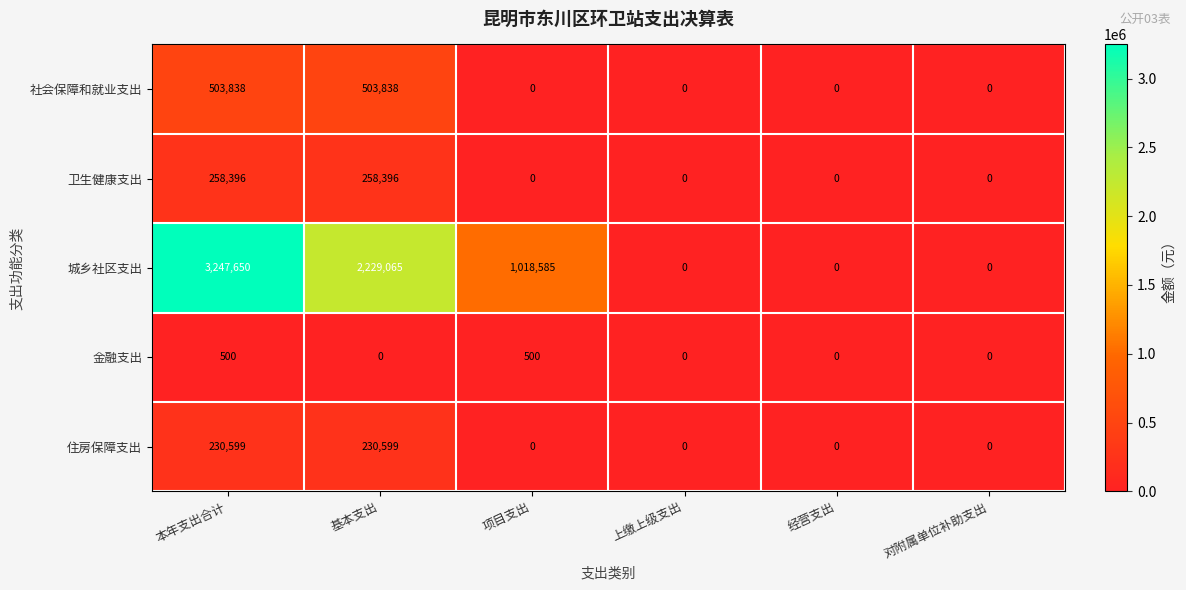

What is the difference between the maximum and second lowest values in the 住房保障支出 series?

230599